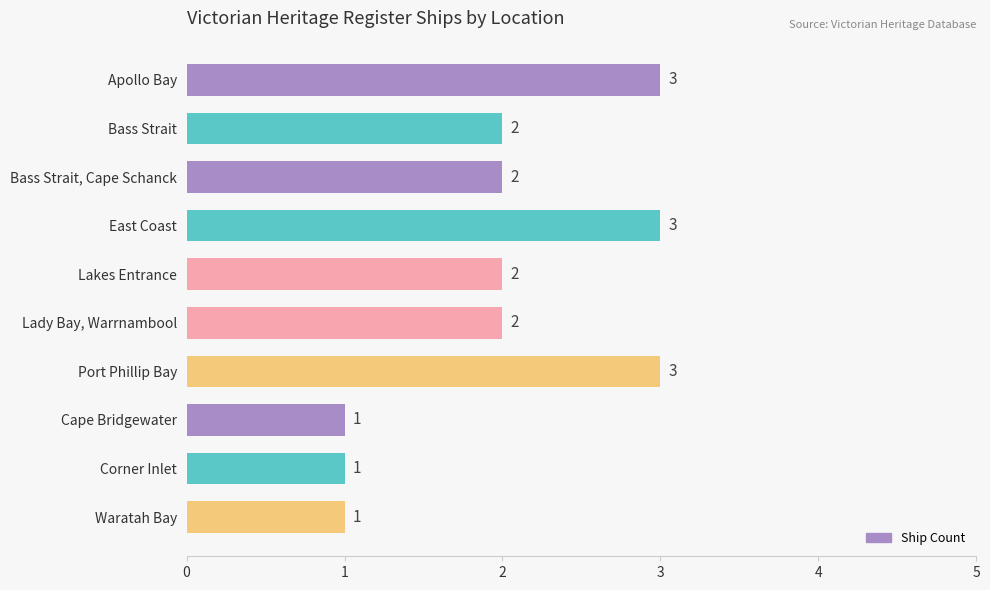

What position from the top is Bass Strait, Cape Schanck?

3